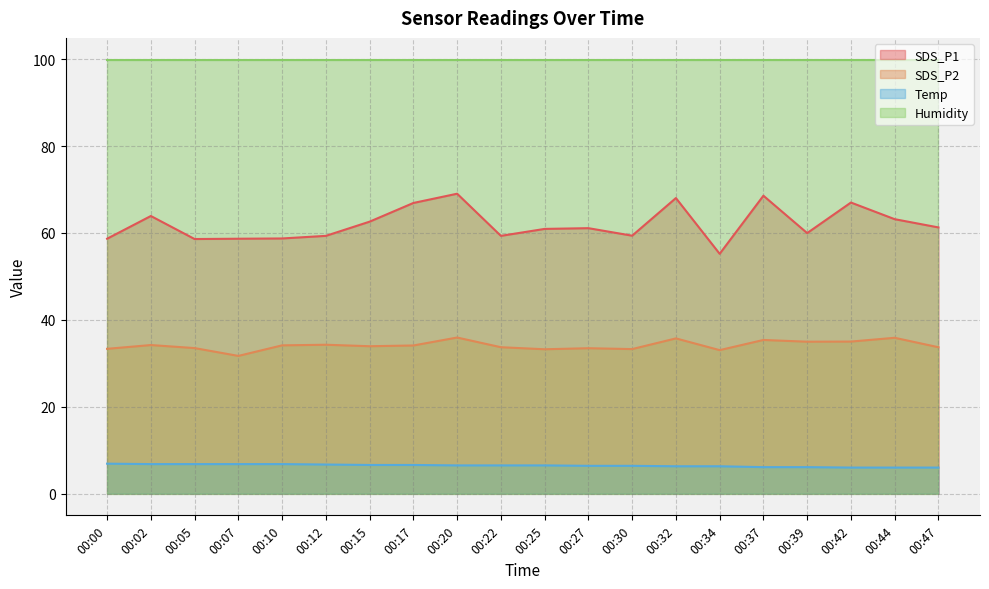

What is the difference between the SDS_P1 values at 00:12 and 00:02?

4.6